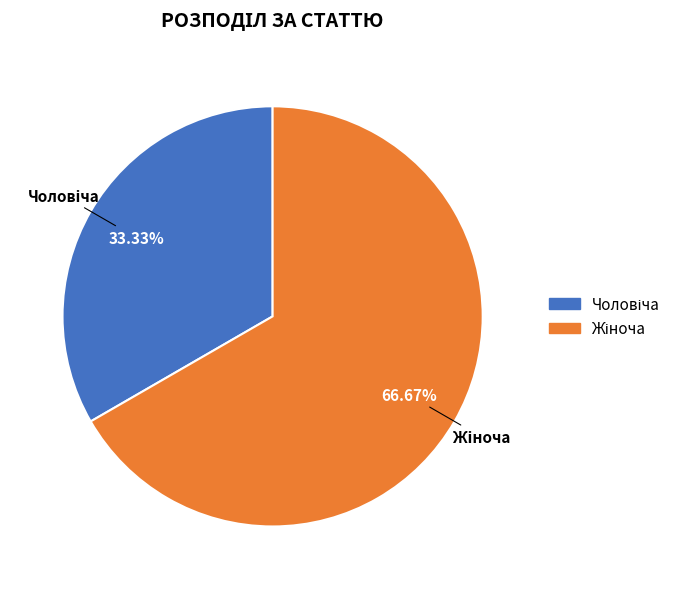

Does any single category account for the majority?

Yes